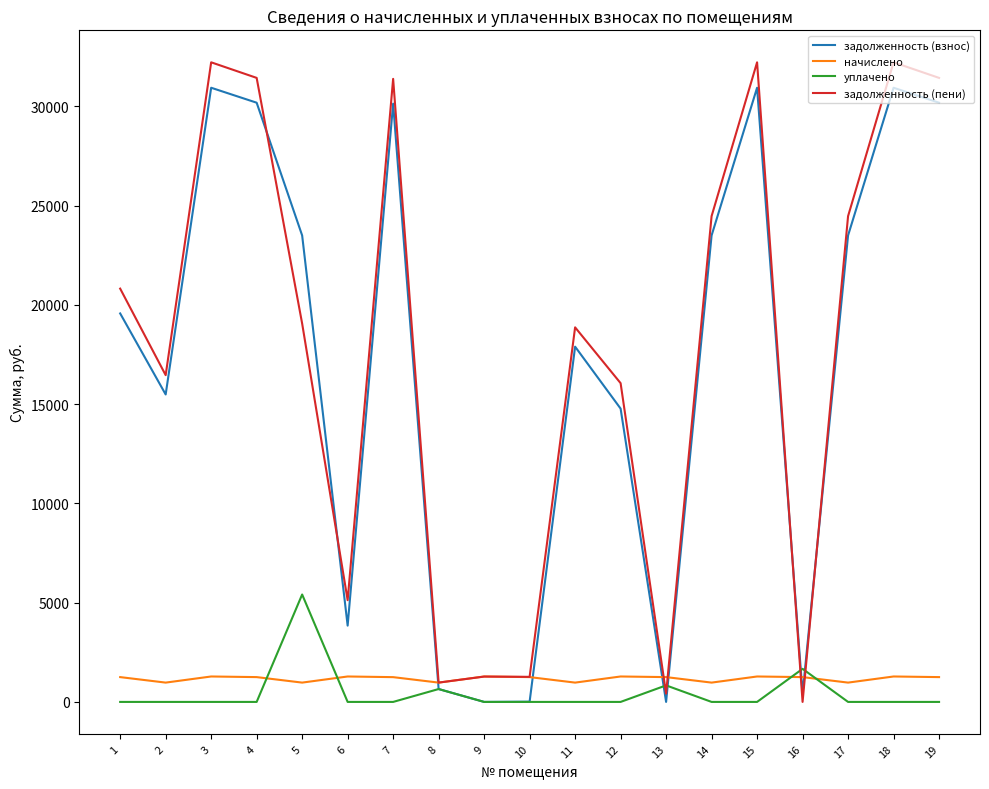

True or false: начислено has more than 0 interior local peaks.

True